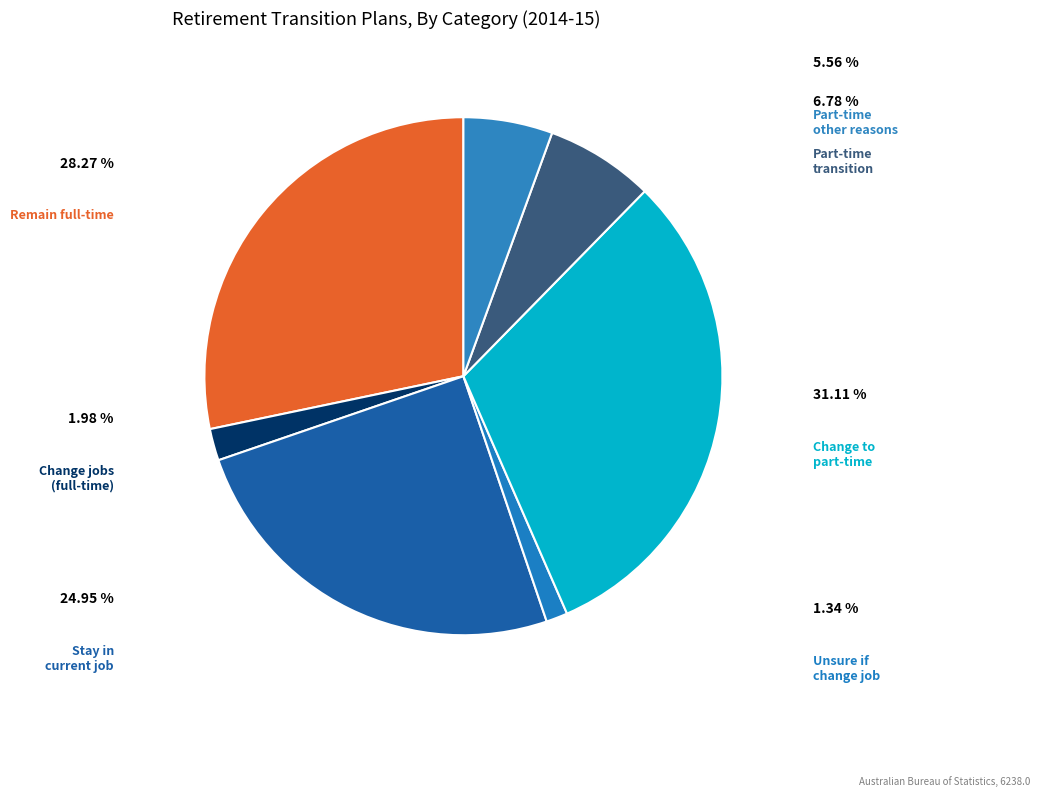

How many segments does this pie chart have?

7